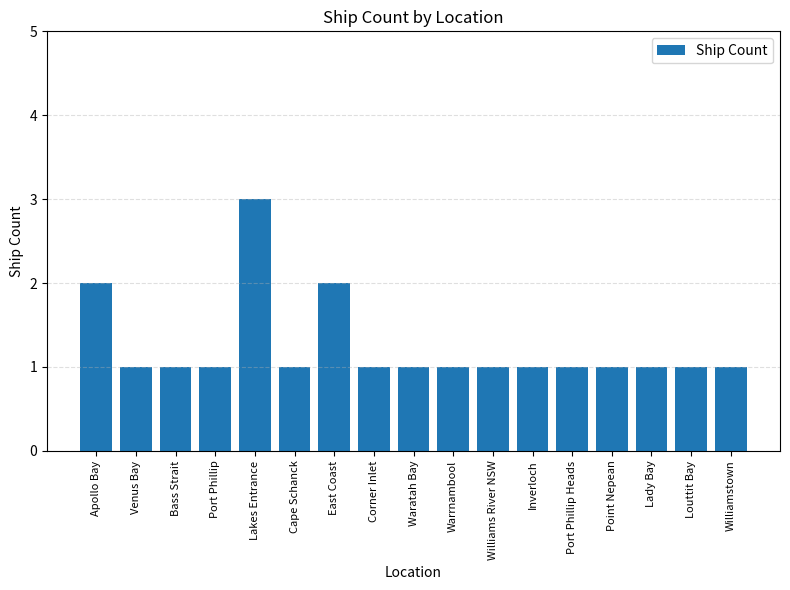

Is it true that the value at Williams River NSW is 1?

True